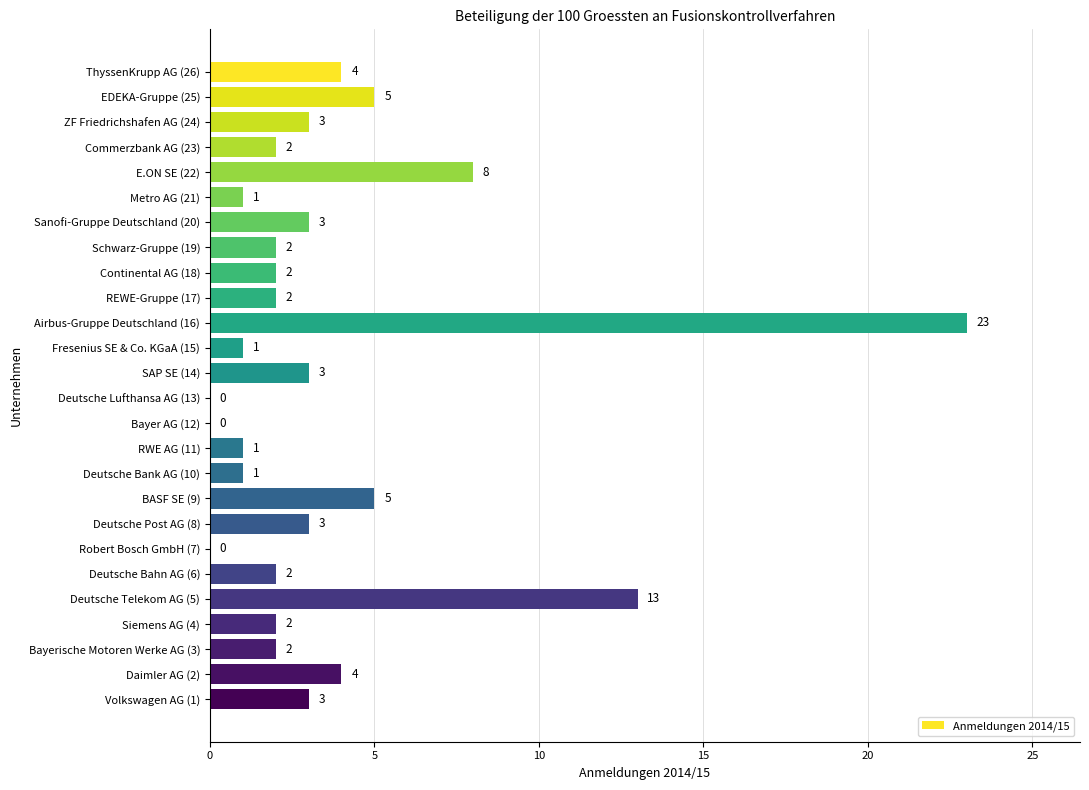

At which label is the value closest to 11?

Deutsche Telekom AG (5)